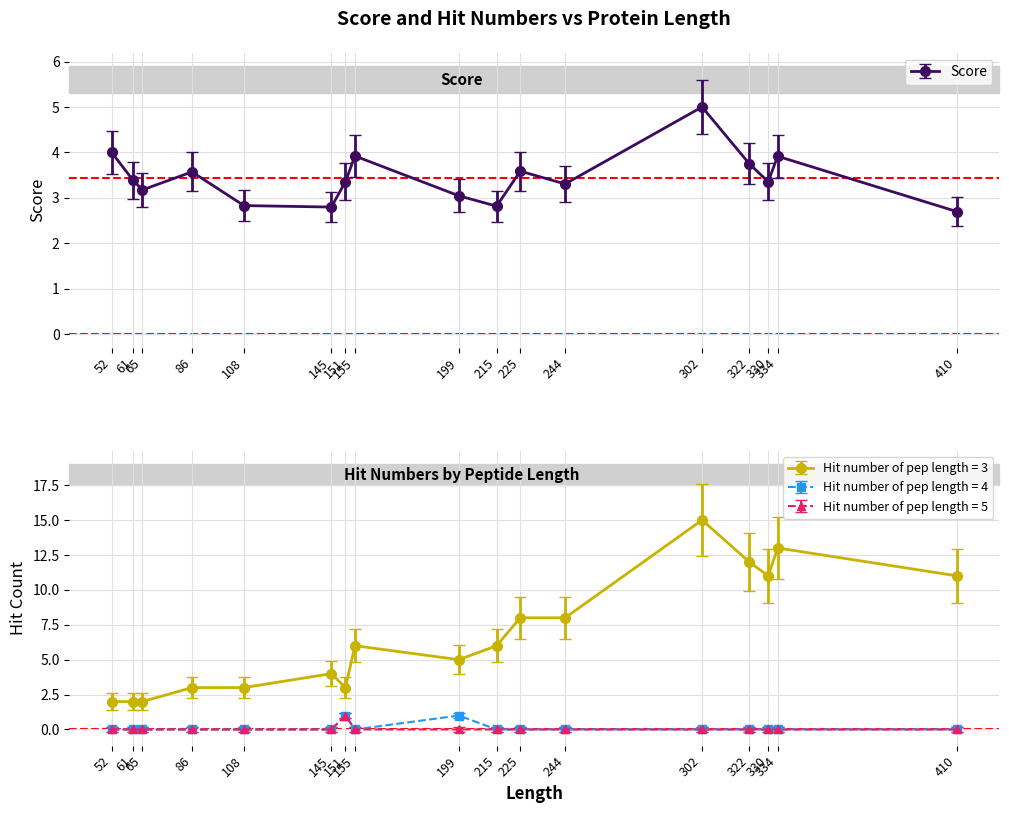

After their last crossing, which series has the higher values: Hit number of pep length = 3 or Score?

Hit number of pep length = 3